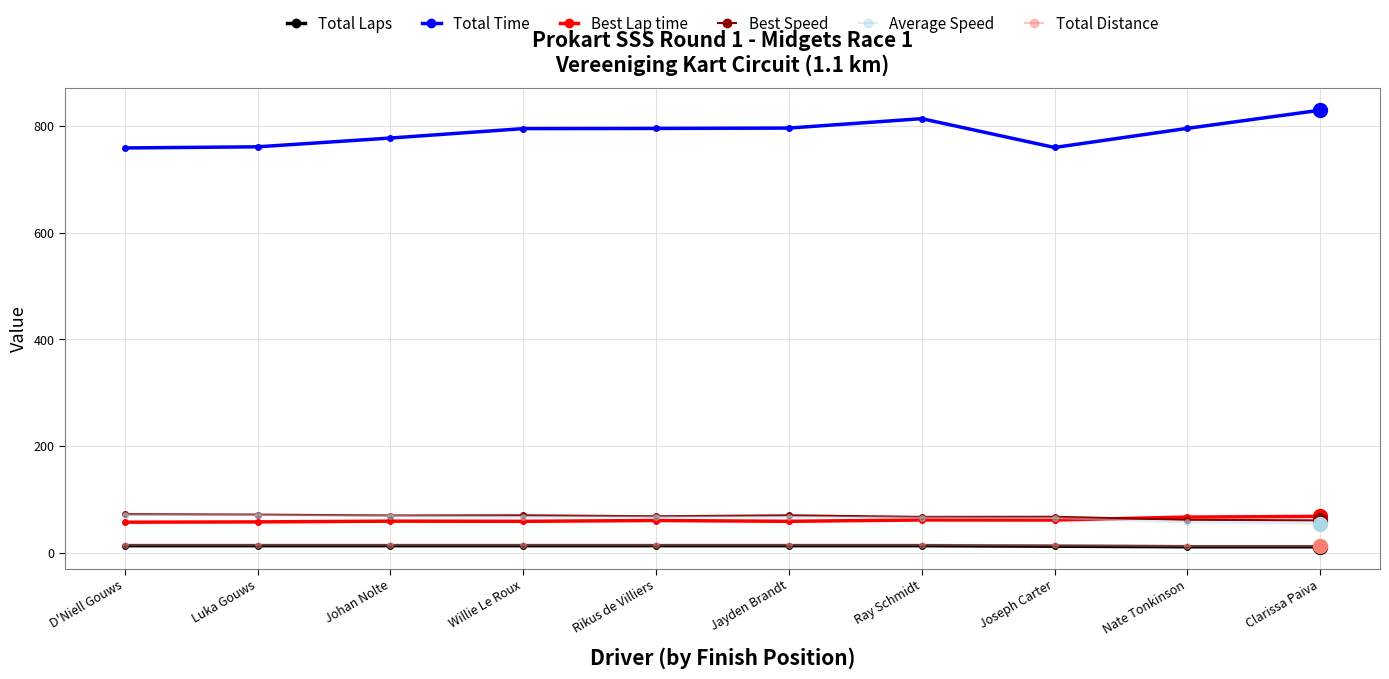

What is the difference between the highest and lowest values at Joseph Carter?

747.6